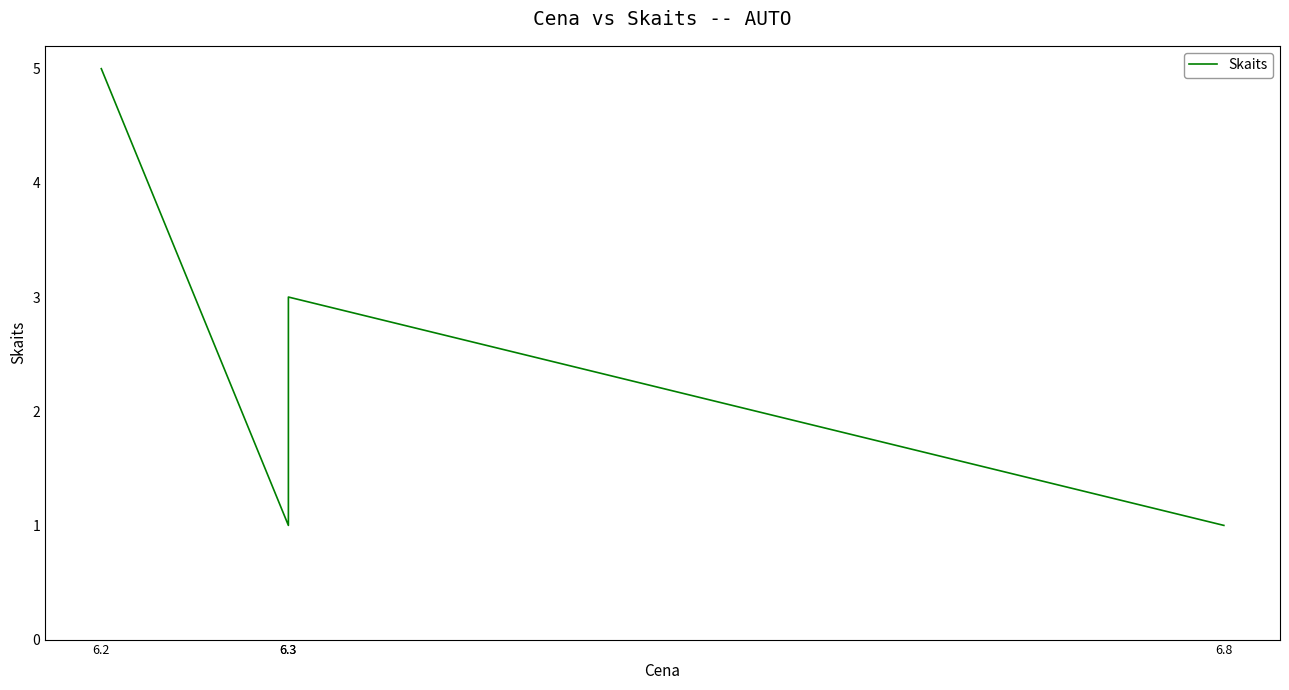

List the labels in order of value, smallest first.

6.3, 6.8, 6.3, 6.2